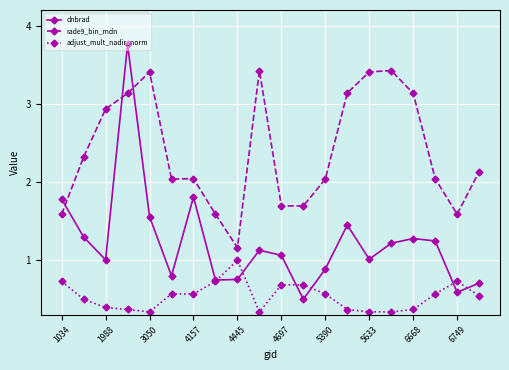

What is the highest value of the adjust_mult_nadir_norm series?

1.0